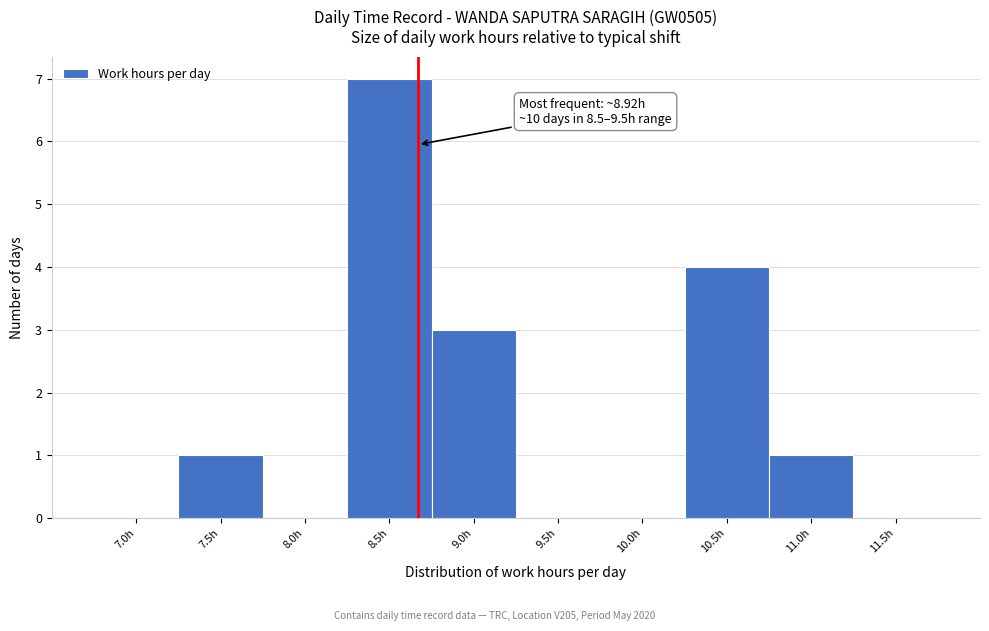

Reading left to right, extract all data points from this chart.

7.0h=0	7.5h=1	8.0h=0	8.5h=7	9.0h=3	9.5h=0	10.0h=0	10.5h=4	11.0h=1	11.5h=0